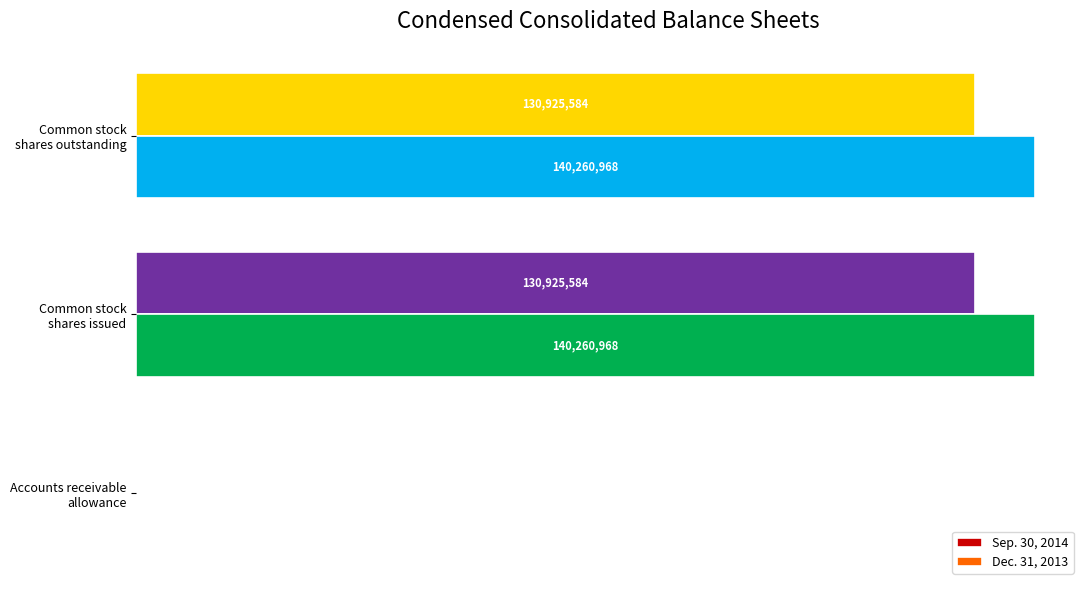

What are all the series names shown in the legend?

Sep. 30, 2014, Dec. 31, 2013